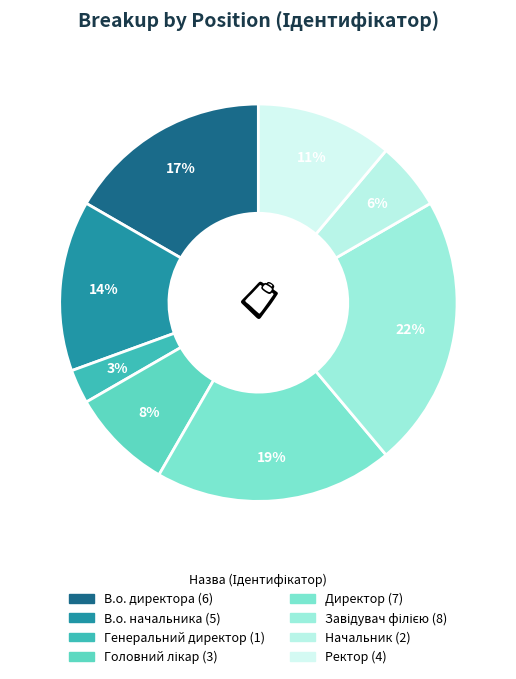

What is the ratio of the value at Ректор to the value at Головний лікар?

1.3